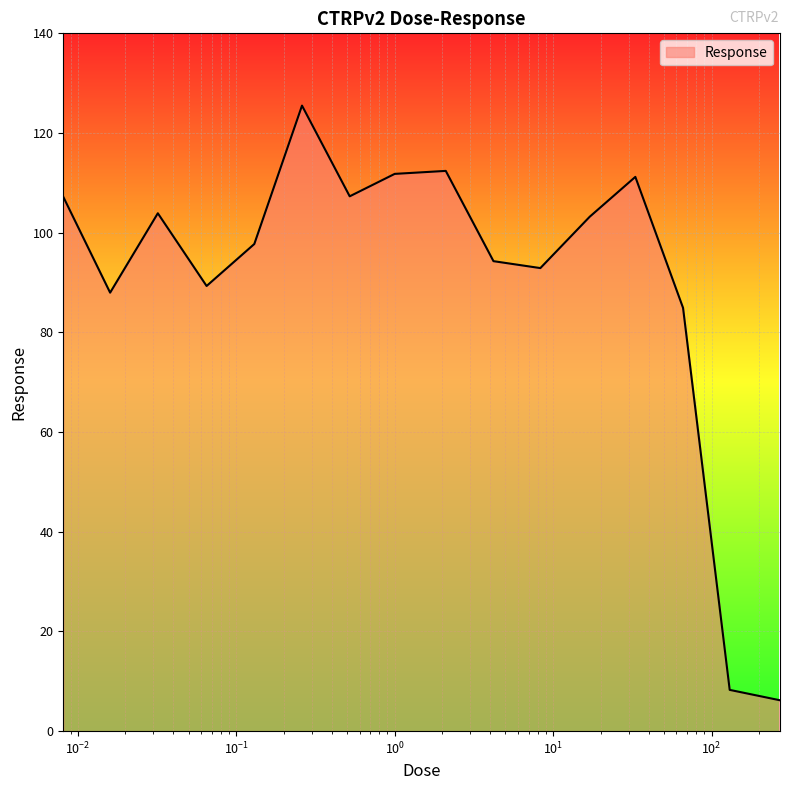

What is the maximum value shown in the chart?

125.5